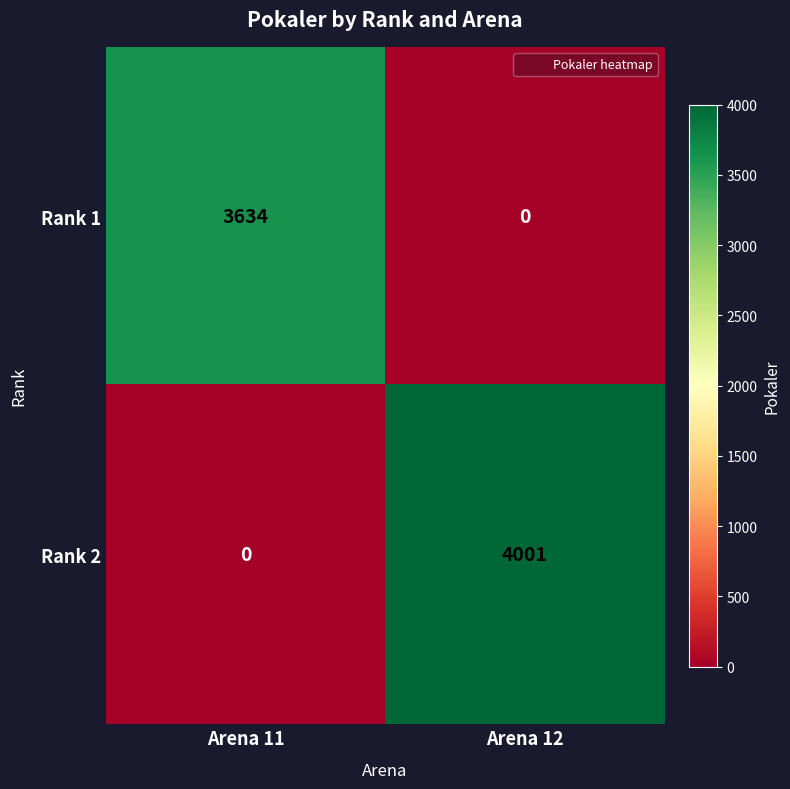

Between Arena 11 and Arena 12, which series saw the biggest shift?

Rank 2